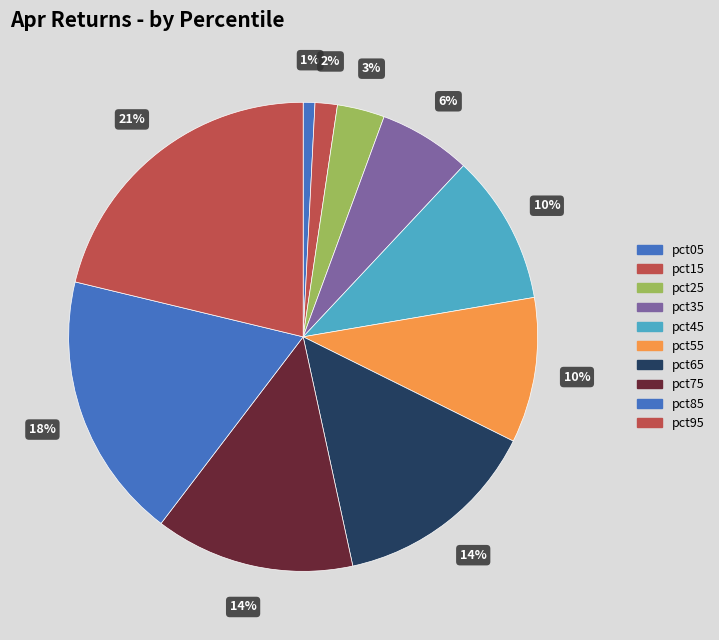

How much of the chart is everything except pct75?

86.2%